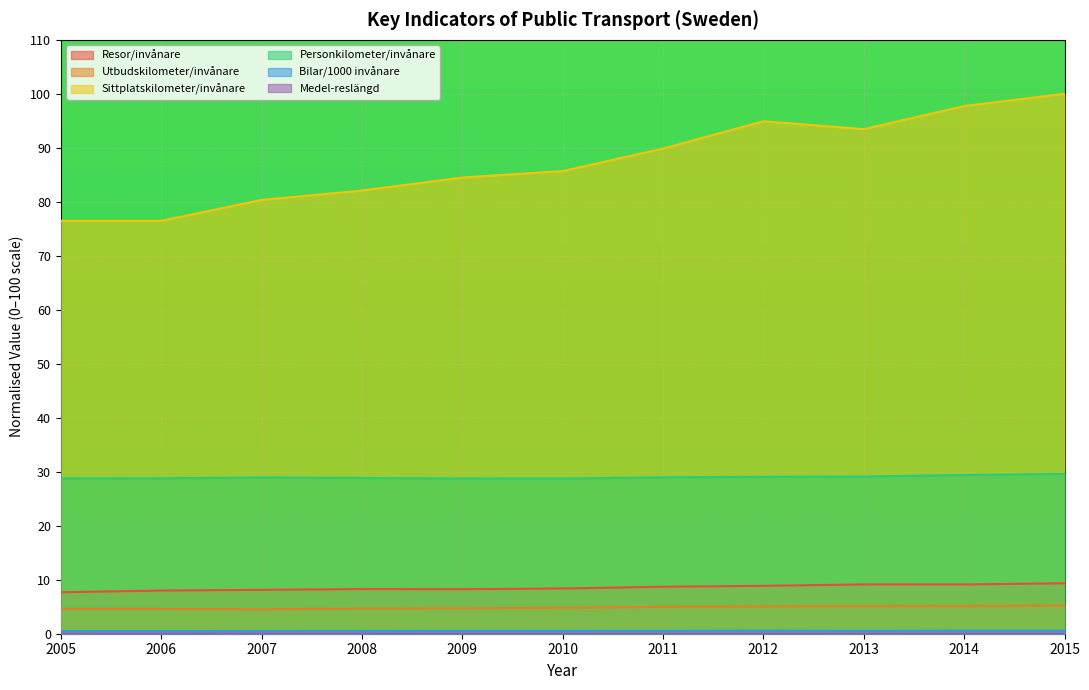

At 2005, list the series in order from smallest to largest.

Medel-reslängd, Bilar/1000 invånare, Utbudskilometer/invånare, Resor/invånare, Personkilometer/invånare, Sittplatskilometer/invånare